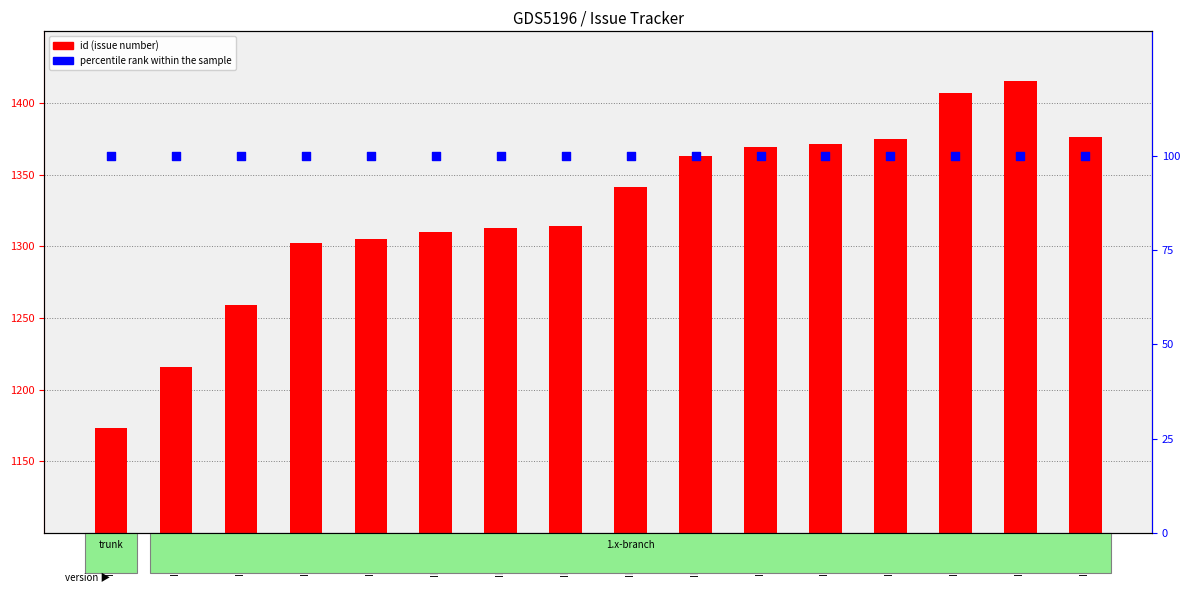

At how many categories does at least one series exceed 737?

16